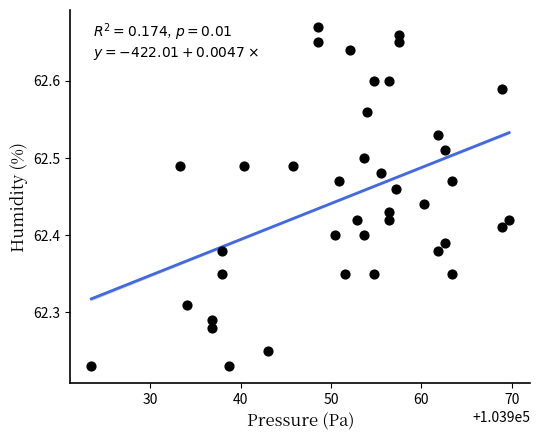

What is the range of Y values (max minus min)?

0.4